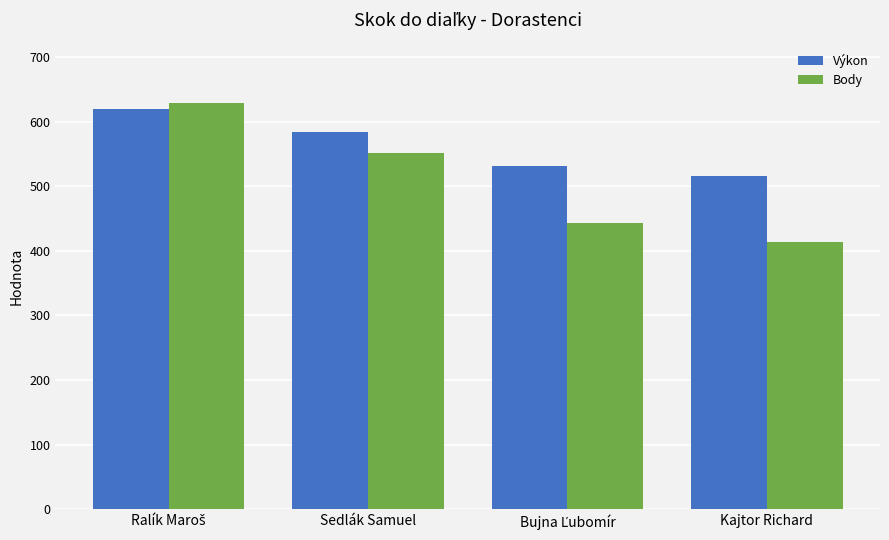

What is the sum of all Body values?

2036